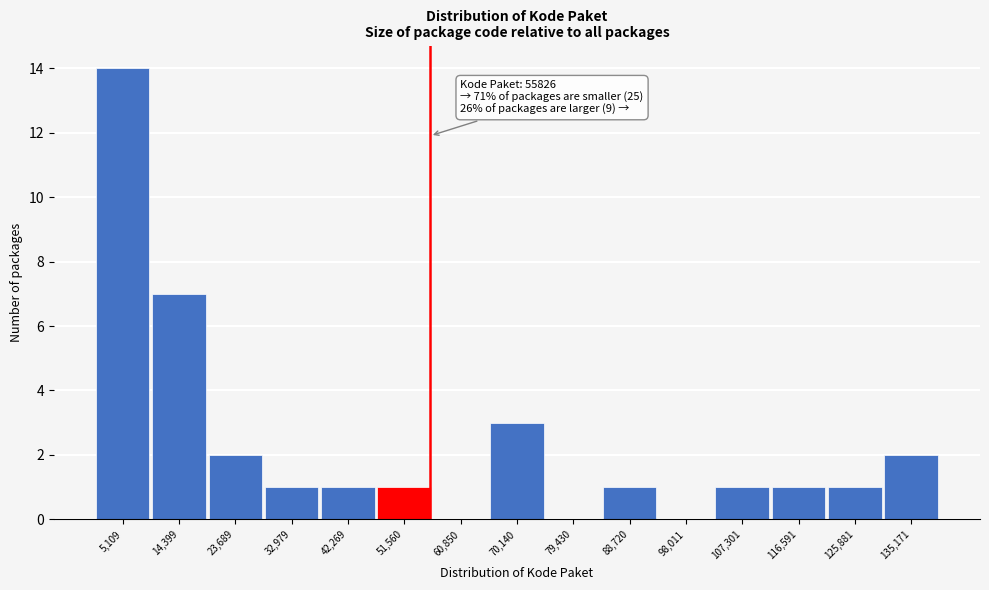

Over which range of the x-axis is the bar tallest?

0 to 10000